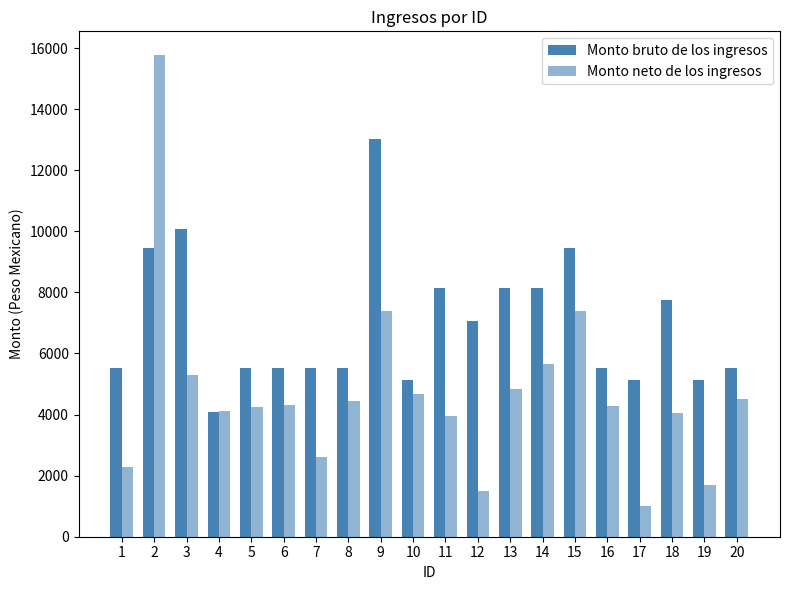

Reading left to right, transcribe all the data shown in this chart.

Monto bruto de los ingresos: 1=5533.5	2=9439.5	3=10090.5	4=4068.8	5=5533.5	6=5533.5	7=5533.5	8=5533.5	9=13020.0	10=5126.7	11=8137.5	12=7079.7	13=8137.5	14=8137.5	15=9439.5	16=5533.5	17=5126.7	18=7746.9	19=5126.7	20=5533.5
Monto neto de los ingresos: 1=2271.0	2=15760.6	3=5296.8	4=4107.2	5=4261.6	6=4314.4	7=2624.6	8=4455.8	9=7402.2	10=4684.4	11=3955.0	12=1505.8	13=4845.8	14=5647.8	15=7381.4	16=4294.0	17=998.2	18=4046.8	19=1683.2	20=4494.0